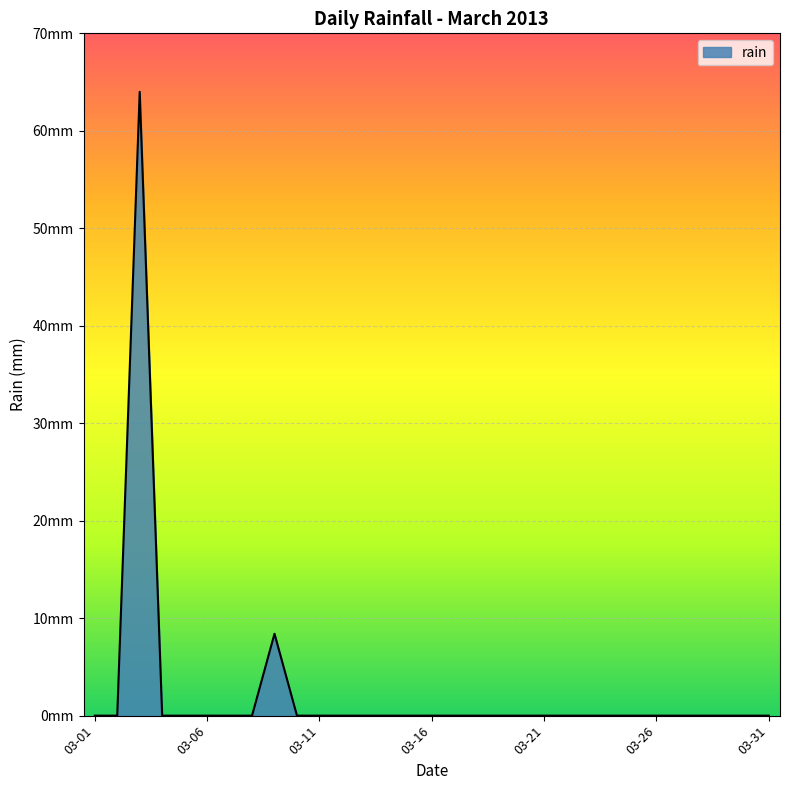

Reading left to right, transcribe all the data shown in this chart.

0.0	0.0	64.0	0.0	0.0	0.0	0.0	0.0	8.4	0.0	0.0	0.0	0.0	0.0	0.0	0.0	0.0	0.0	0.0	0.0	0.0	0.0	0.0	0.0	0.0	0.0	0.0	0.0	0.0	0.0	0.0